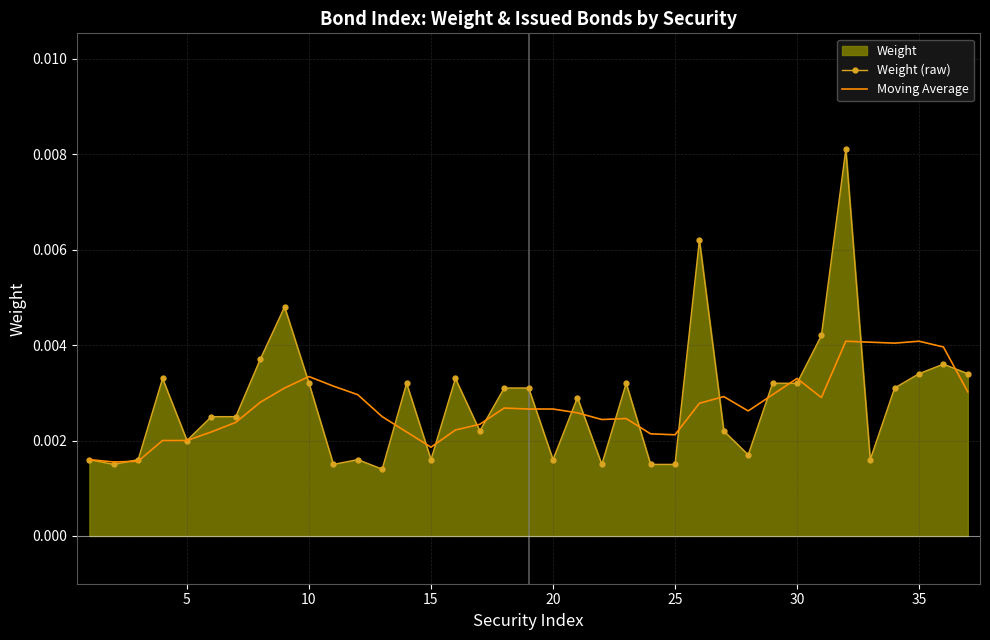

Is it true that Weight (raw) equals 0.0 at 13?

False